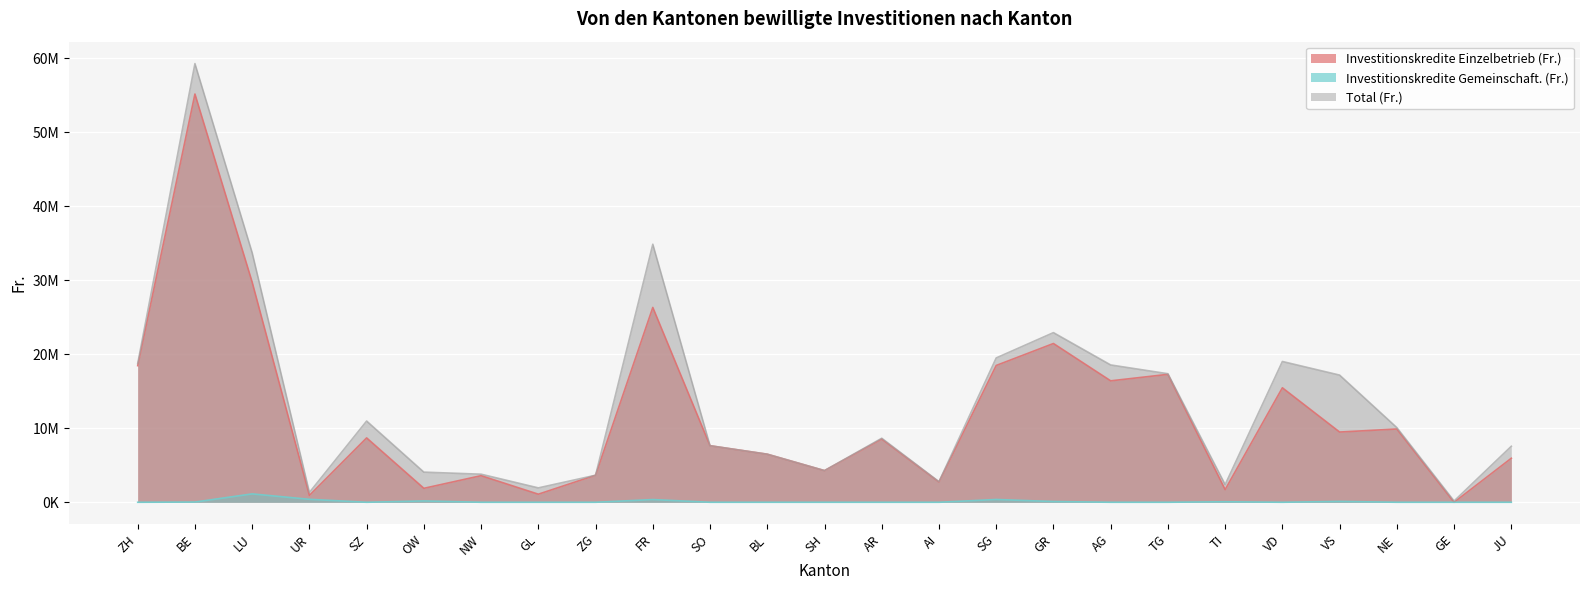

What is the maximum value for Investitionskredite Gemeinschaft. (Fr.)?

1132000